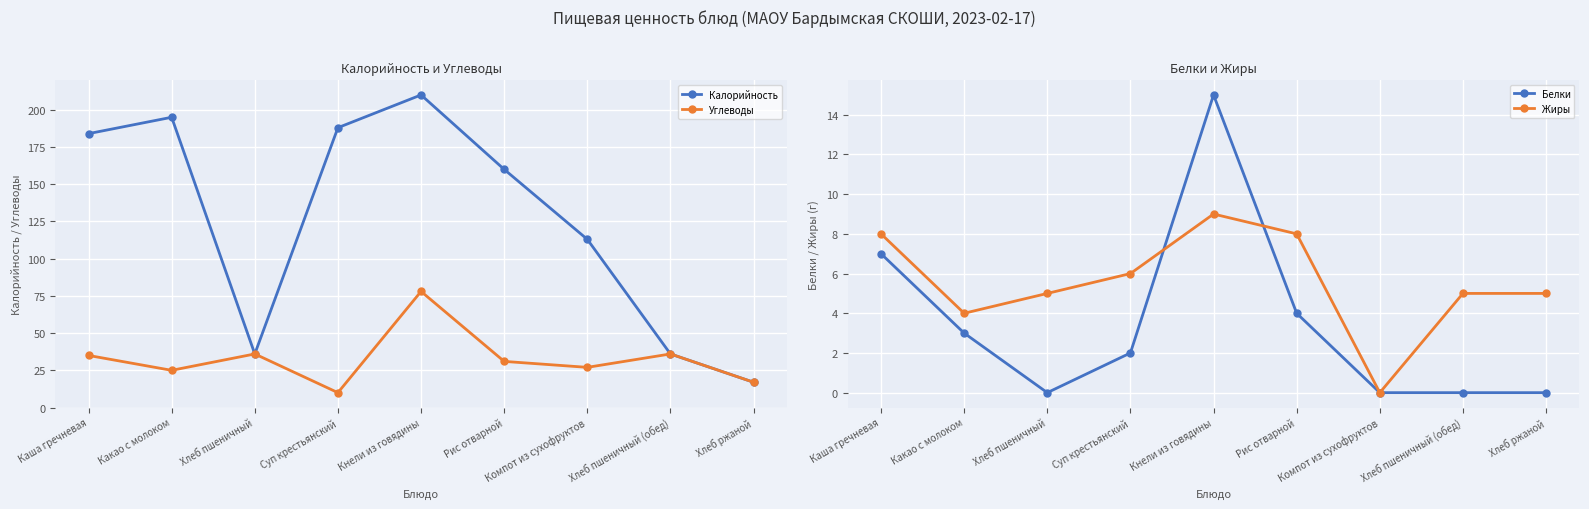

What is the value of the Углеводы point at the 6th from the left?

31